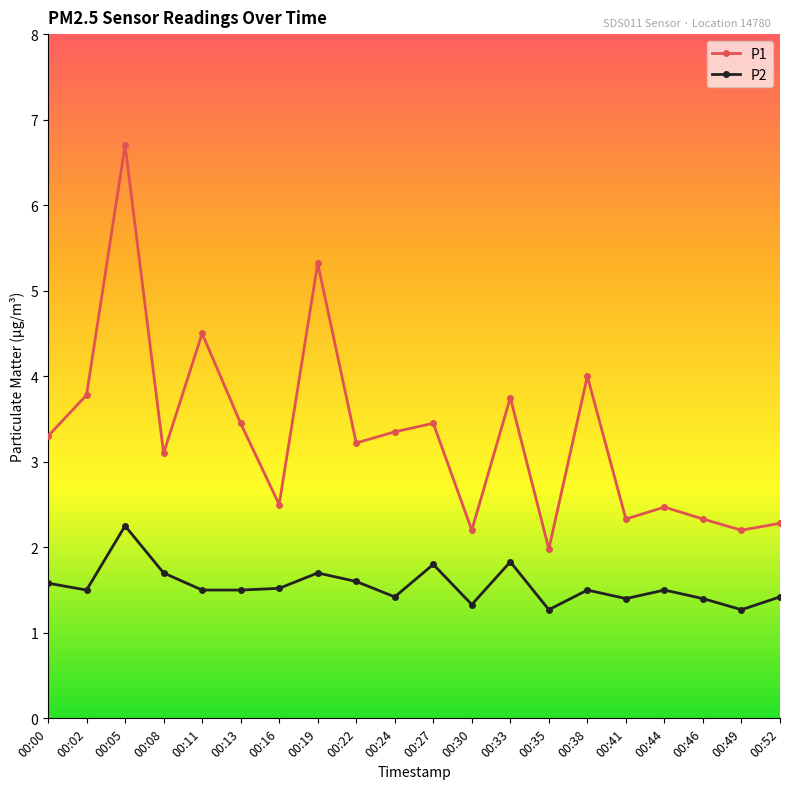

Does the chart display data point markers on the line(s)?

Yes